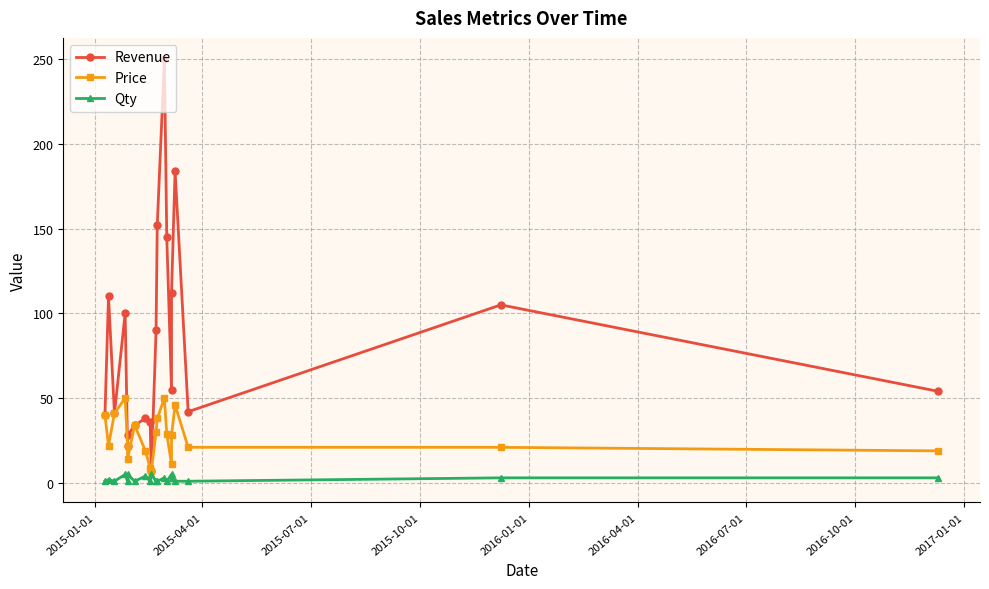

True or false: Price has more than 1 interior local peaks.

True